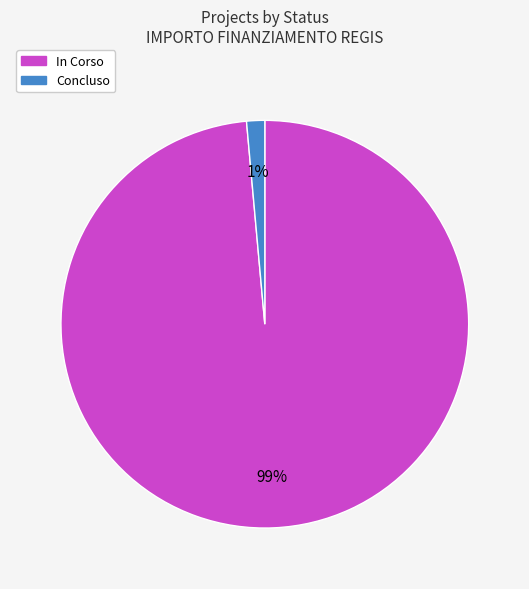

Between Concluso and In Corso, which is larger?

In Corso